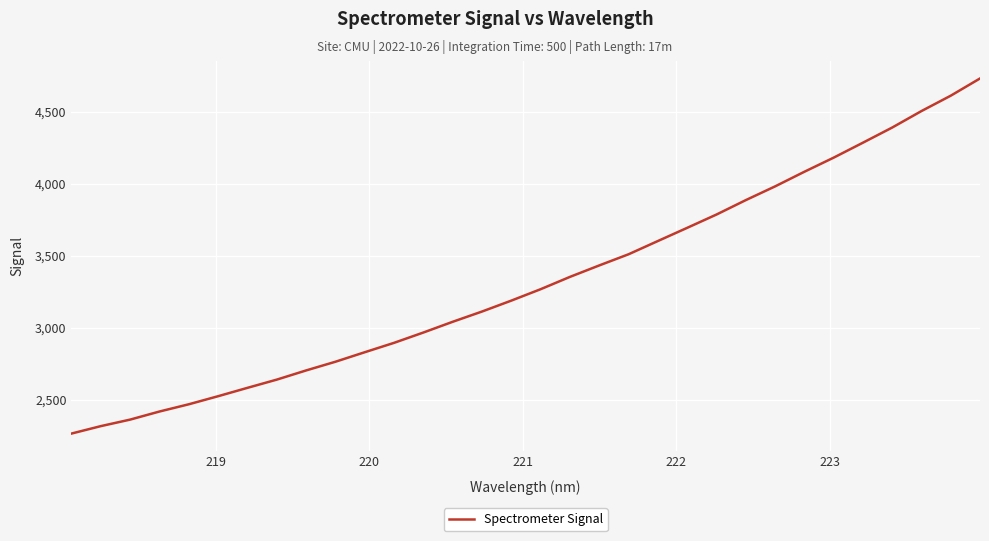

What is the maximum value shown in the chart?

4730.2